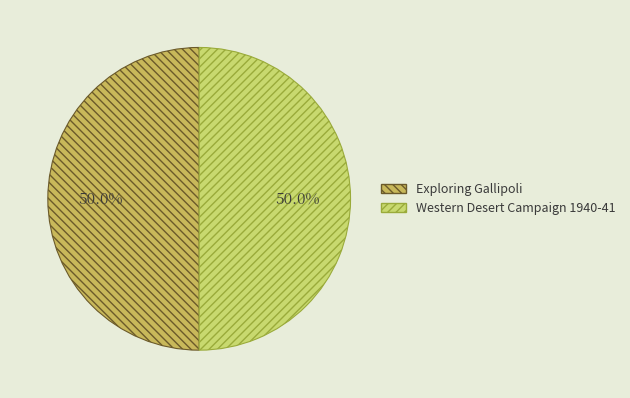

How many slices are in this pie chart?

2